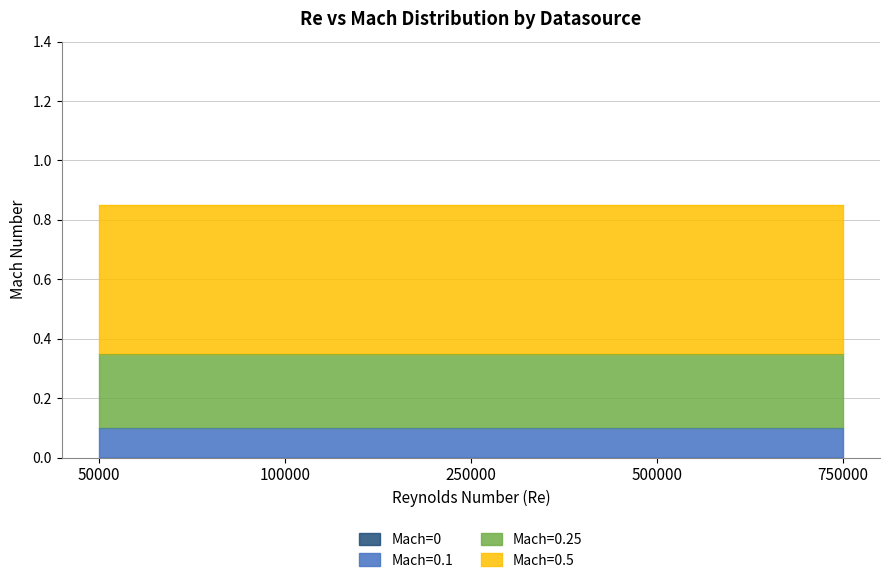

How many lines are shown in the chart?

4